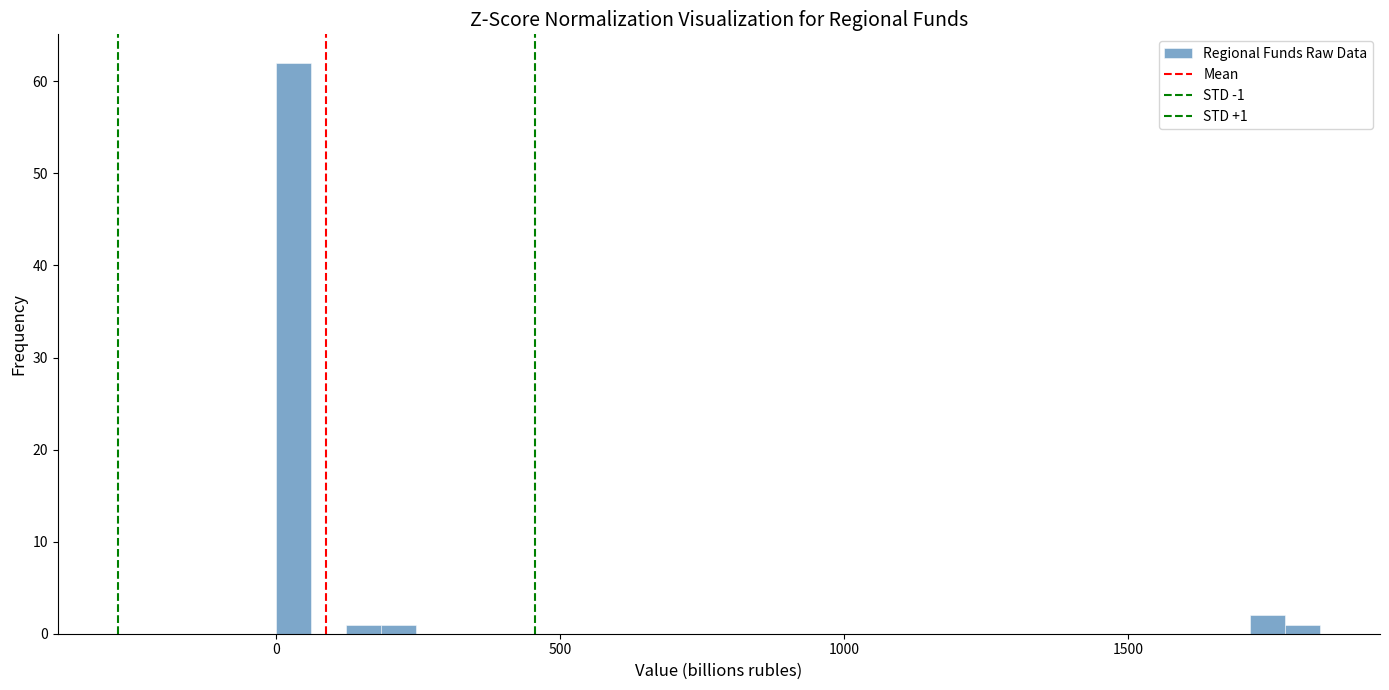

Read against the x-axis, roughly where is the centre of the tallest bar?

50